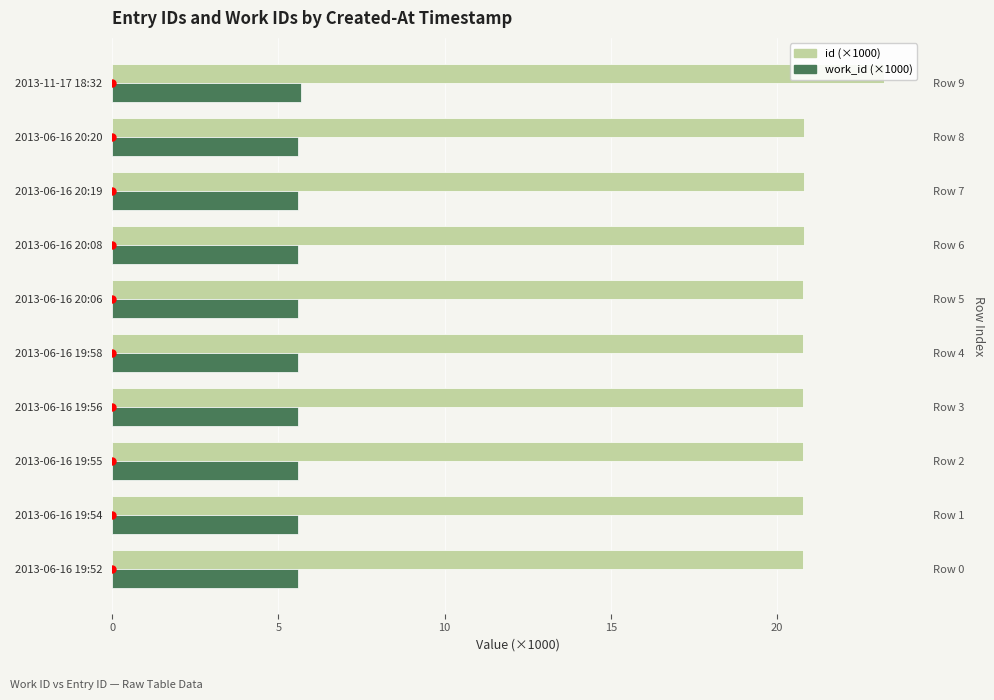

Between 2013-06-16 19:56 and 2013-11-17 18:32, which series saw the biggest shift?

id (×1000)